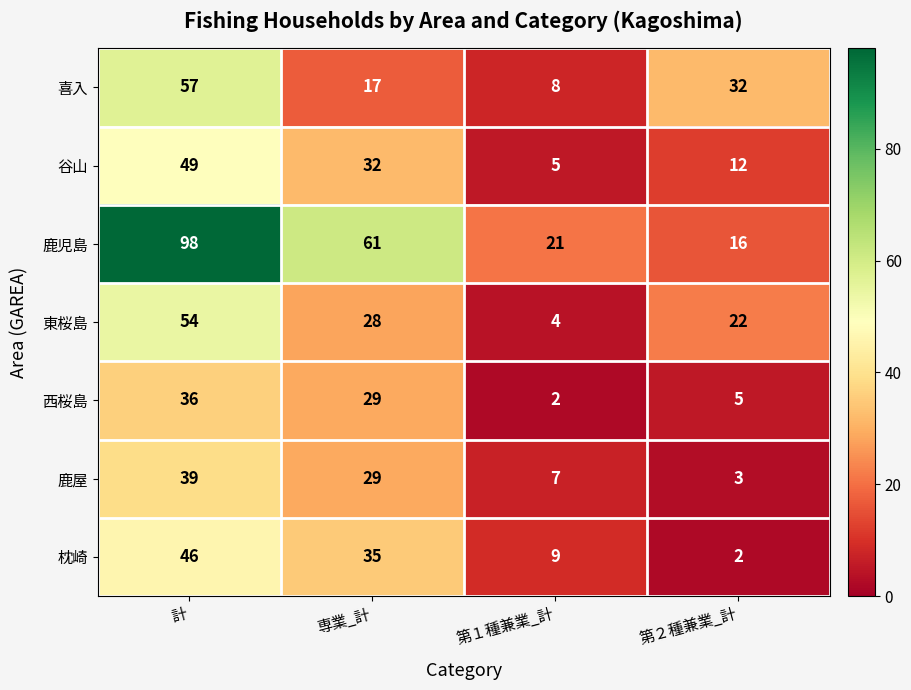

What is the sum of the 東桜島 values at 専業_計 and 第２種兼業_計?

50